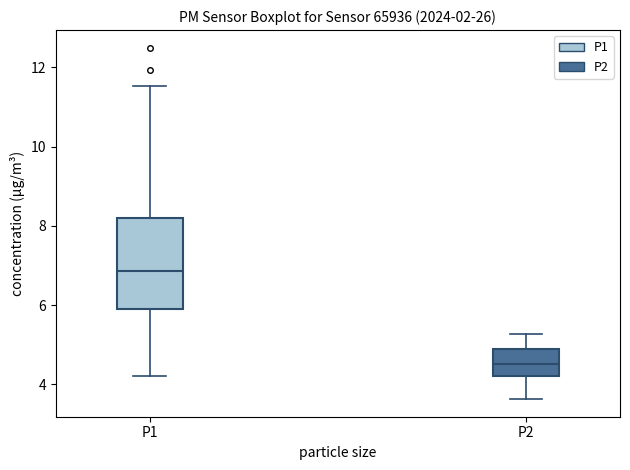

Where is the upper edge of the box for P2 on the y-axis? The values are not printed on the chart, so give them approximately, as read against the axis.

5.0